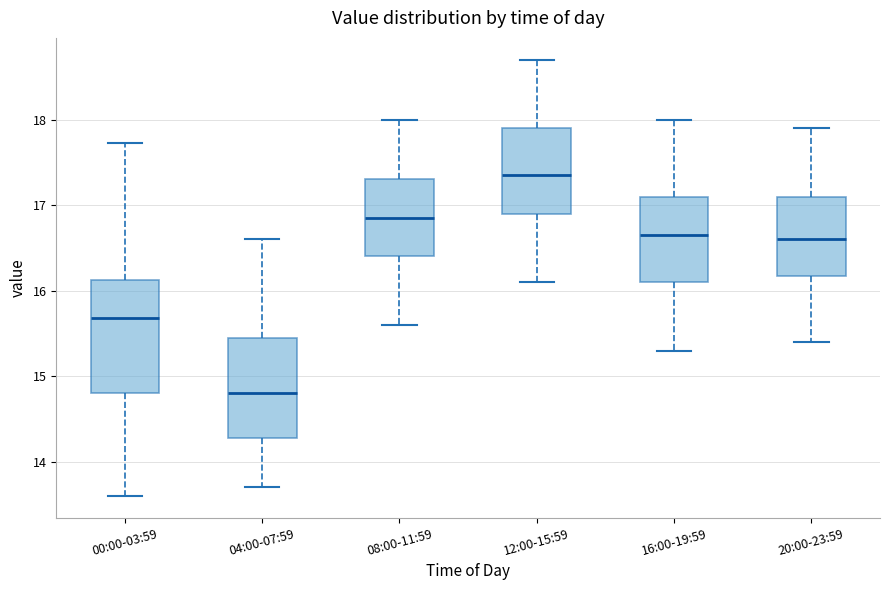

Which box's median line is the lowest?

04:00-07:59